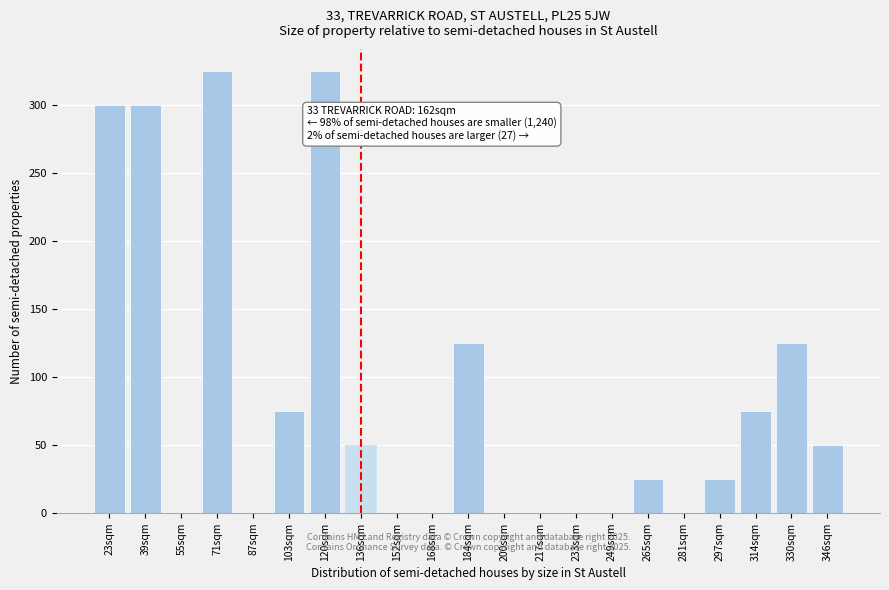

Reading left to right, what are all the values shown in this chart?

23sqm=300	39sqm=300	55sqm=0	71sqm=325	87sqm=0	103sqm=75	120sqm=325	136sqm=50	152sqm=0	168sqm=0	184sqm=125	200sqm=0	217sqm=0	233sqm=0	249sqm=0	265sqm=25	281sqm=0	297sqm=25	314sqm=75	330sqm=125	346sqm=50